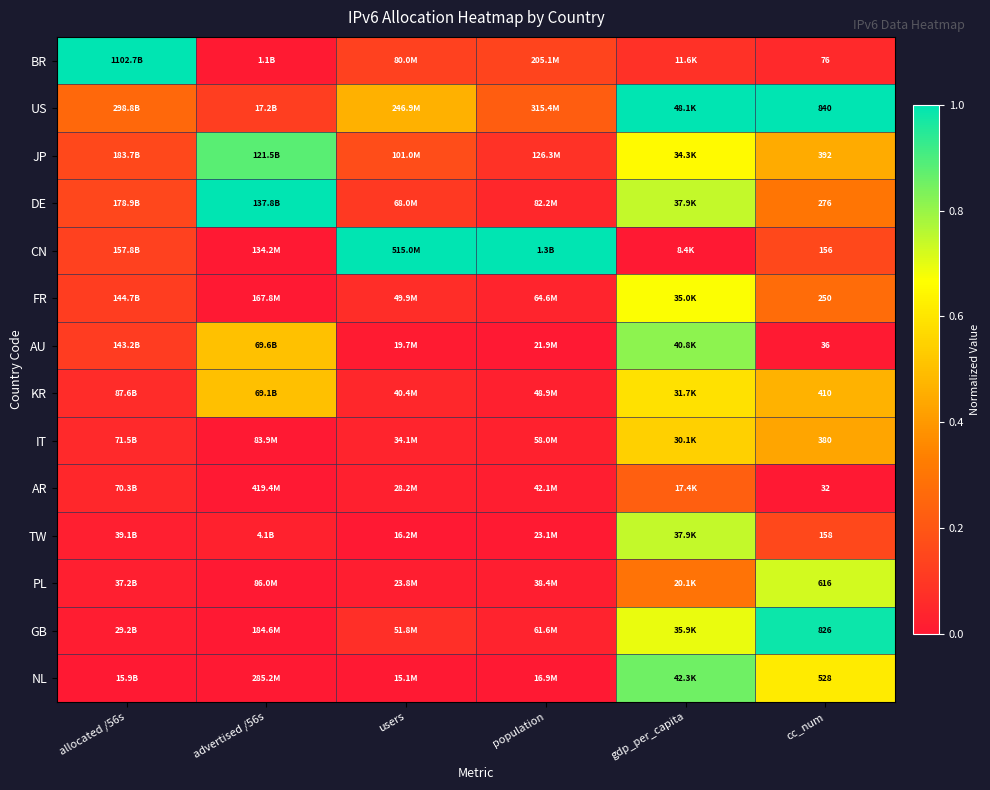

At which label is NL closest to 0?

allocated /56s